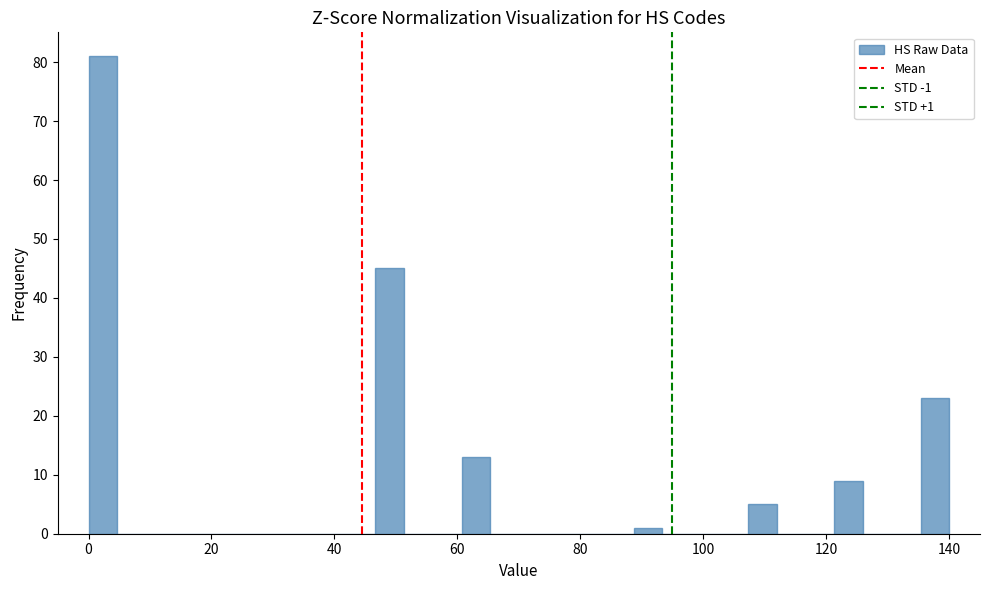

Read against the x-axis, roughly where is the centre of the tallest bar?

2